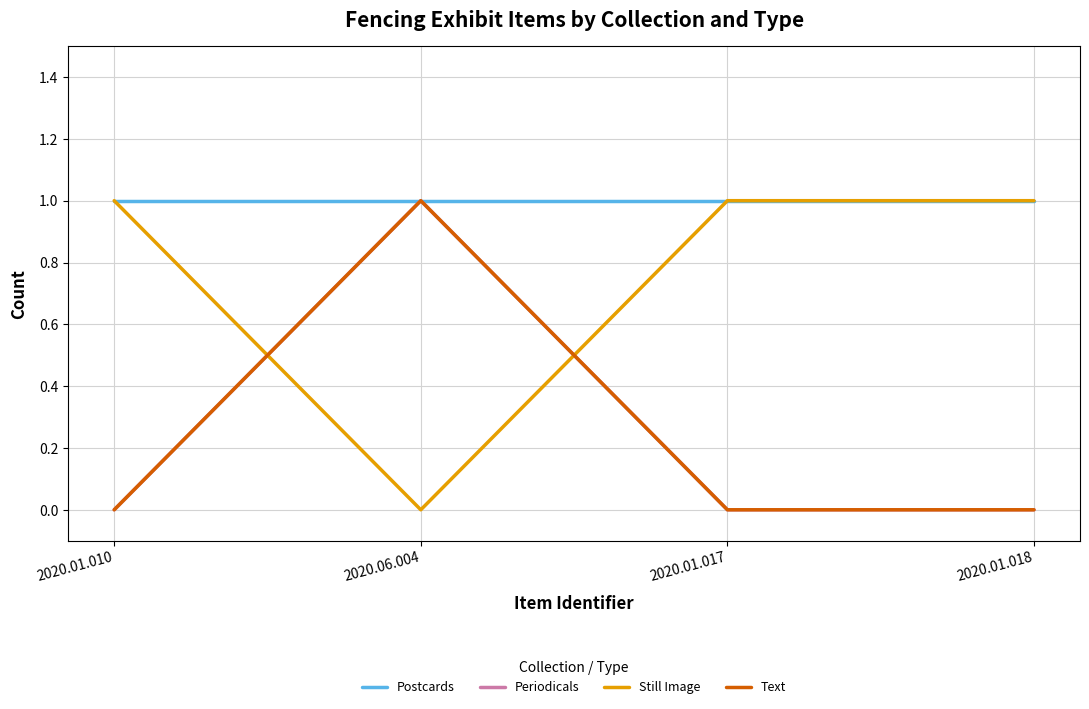

True or false: Postcards has more than 0 interior local peaks.

False